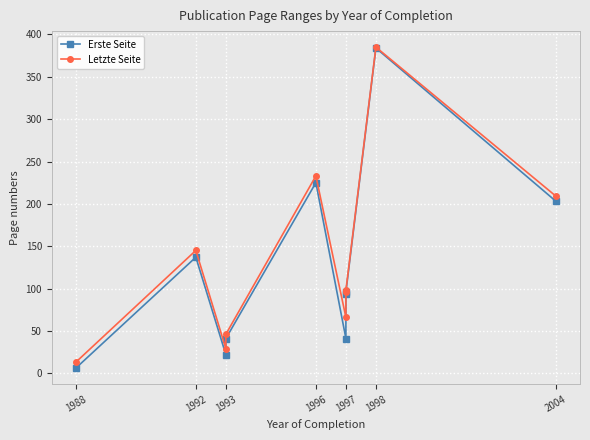

Rank the series by their maximum value, from highest to lowest.

Letzte Seite, Erste Seite